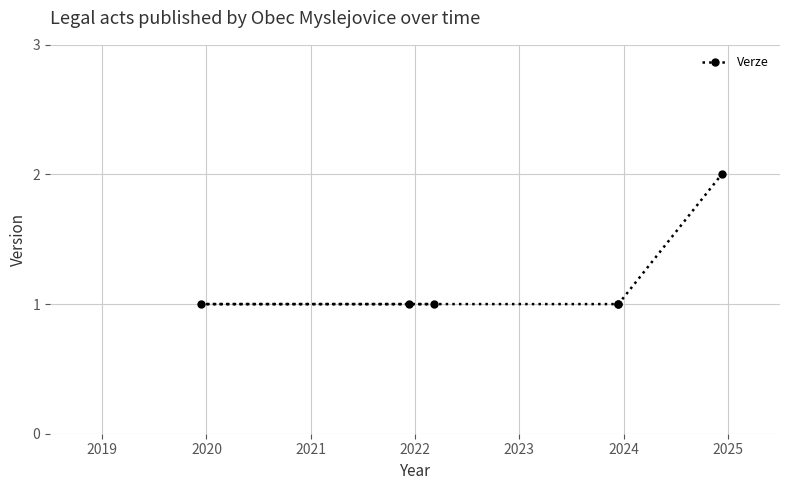

What is the smallest value displayed?

1